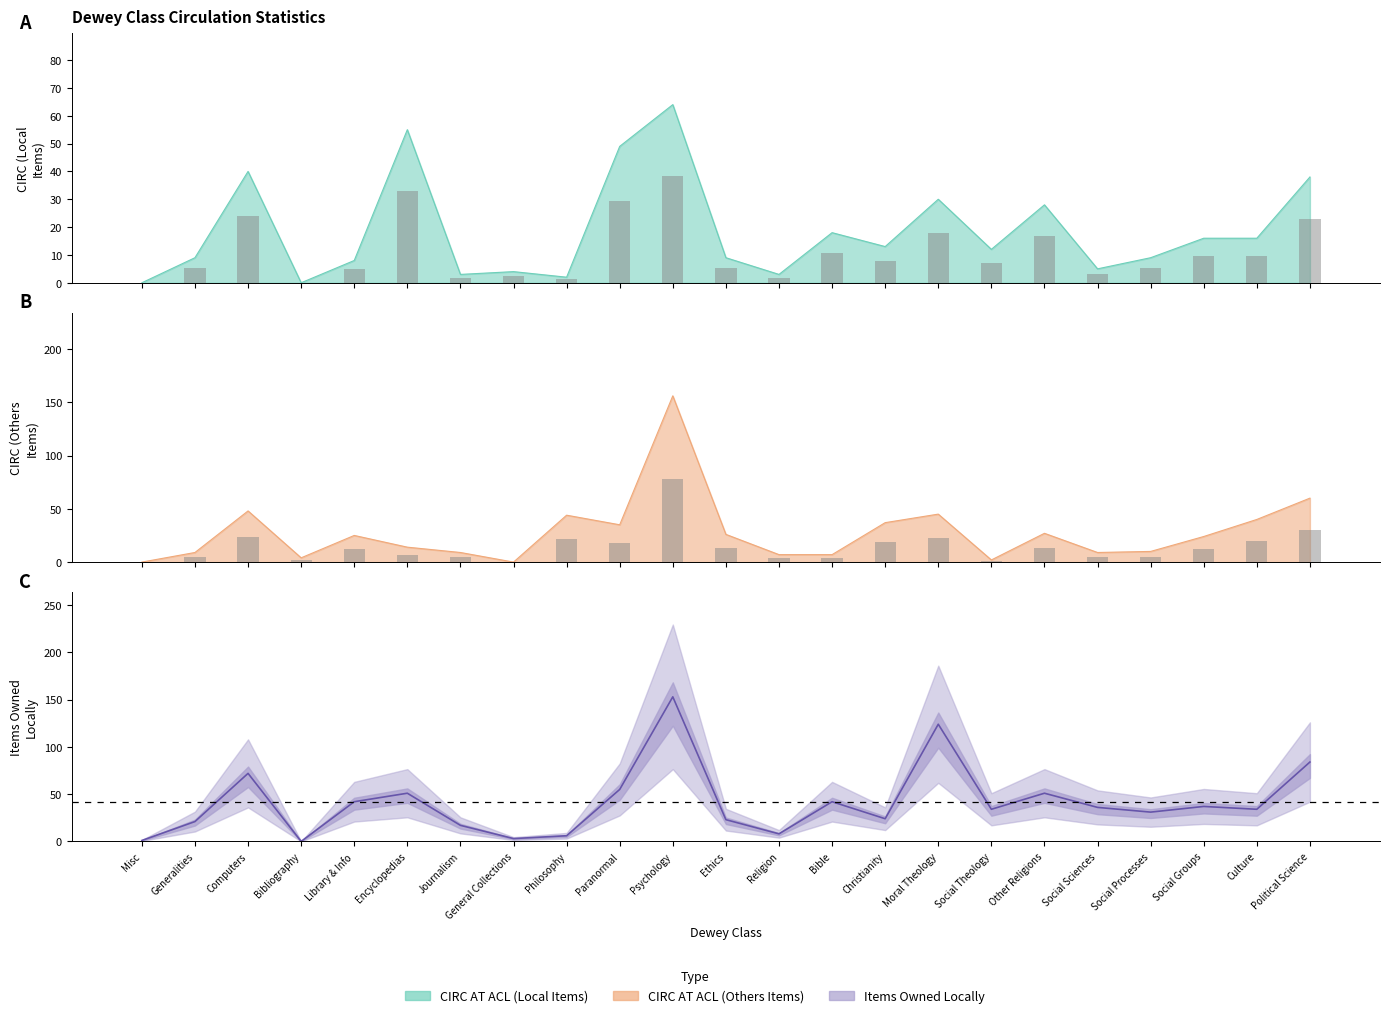

The CIRC AT ACL (Others Items) series shows 3.5 at Social Theology. True or false?

False